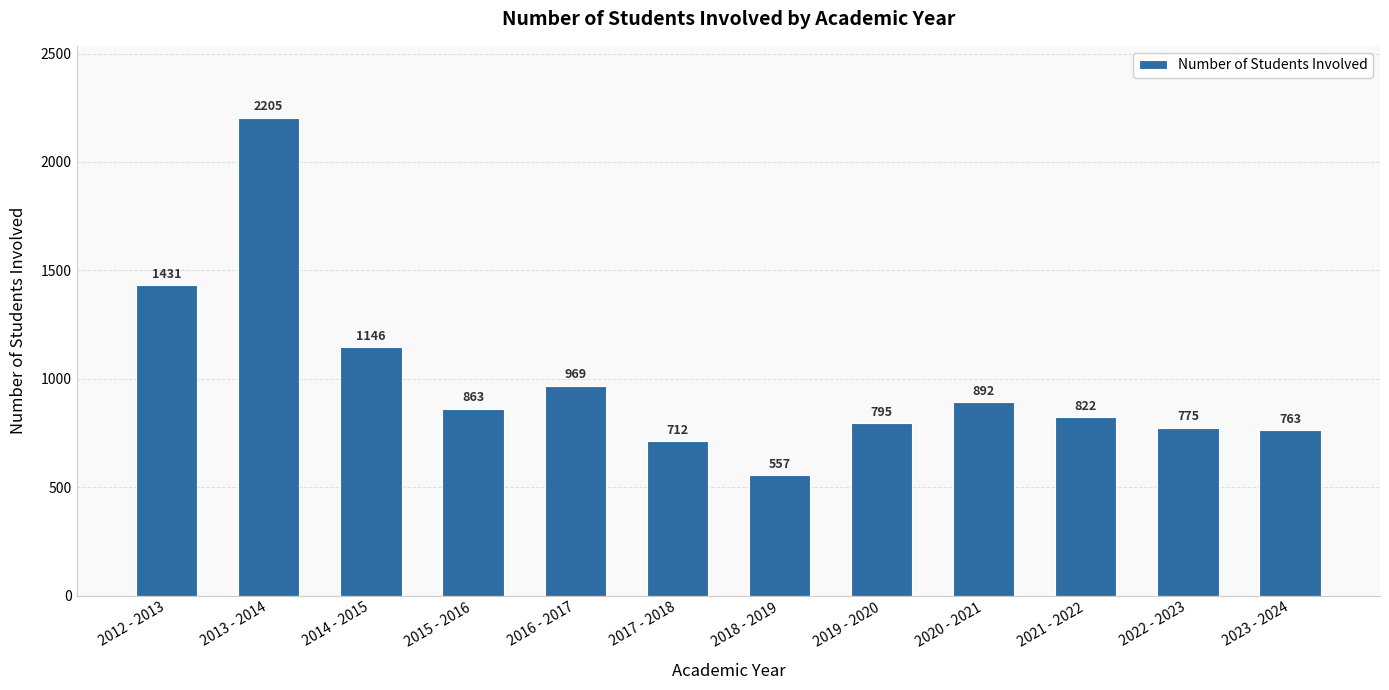

At which label does the data first exceed 863?

2012 - 2013